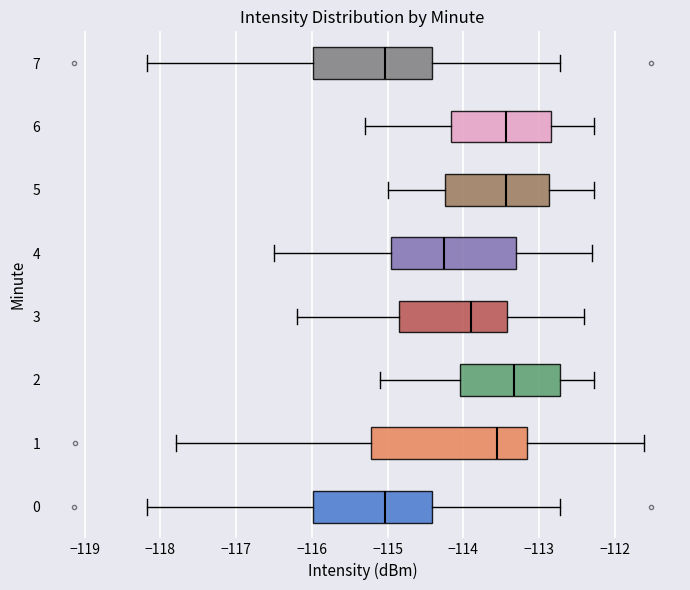

Where is the left edge of the box at y = 5 on the x-axis? The values are not printed on the chart, so give them approximately, as read against the axis.

-114.2